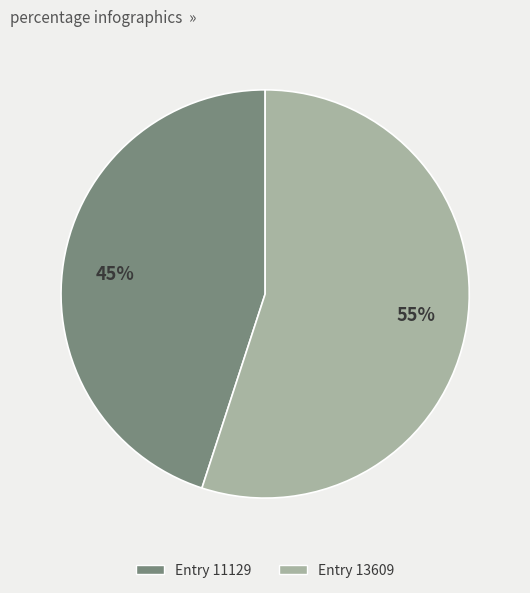

True or false: Entry 13609 accounts for 55% of the total.

True